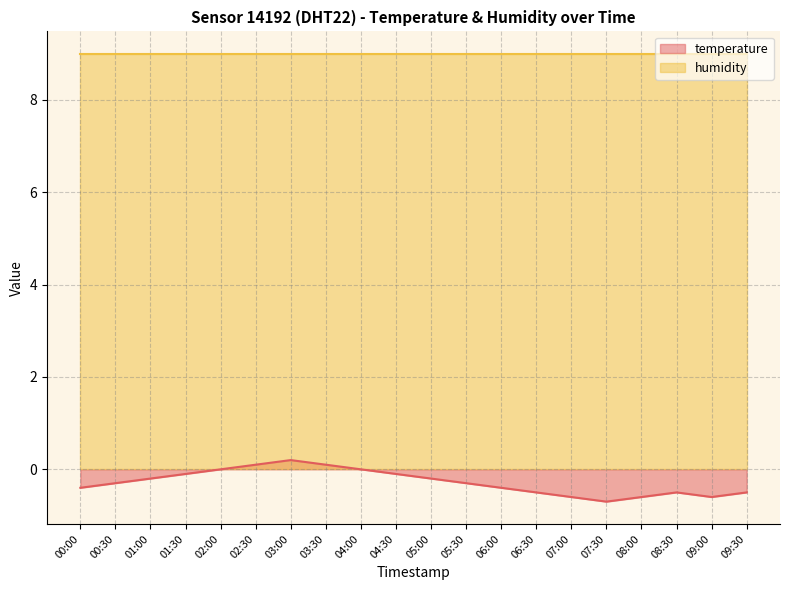

How many series are shown in this chart?

2